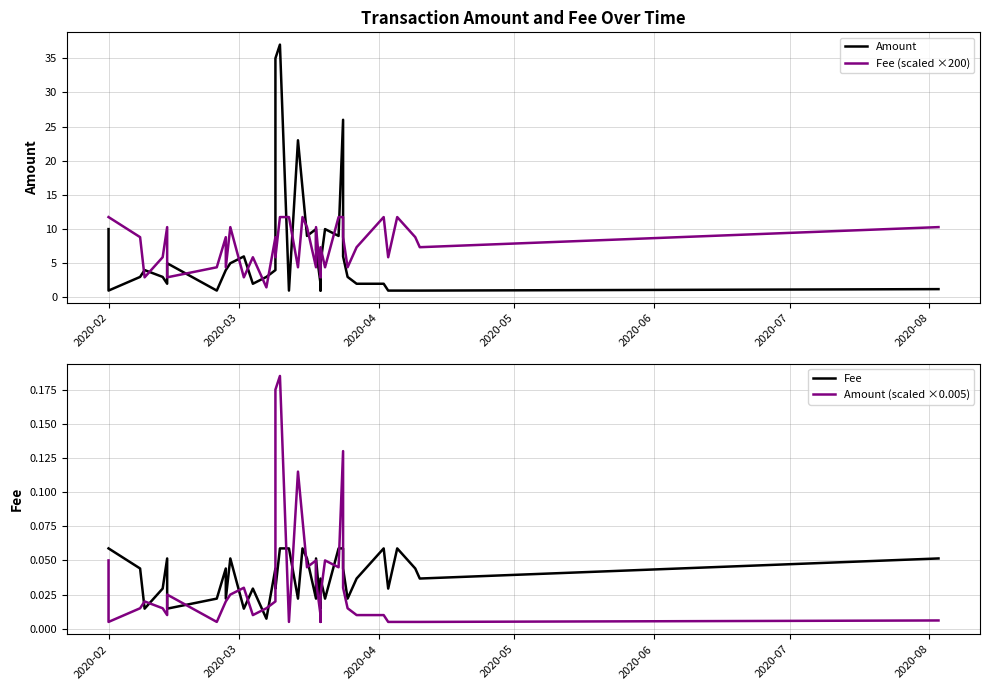

True or false: Amount and Amount (scaled ×0.005) intersect in this chart.

False